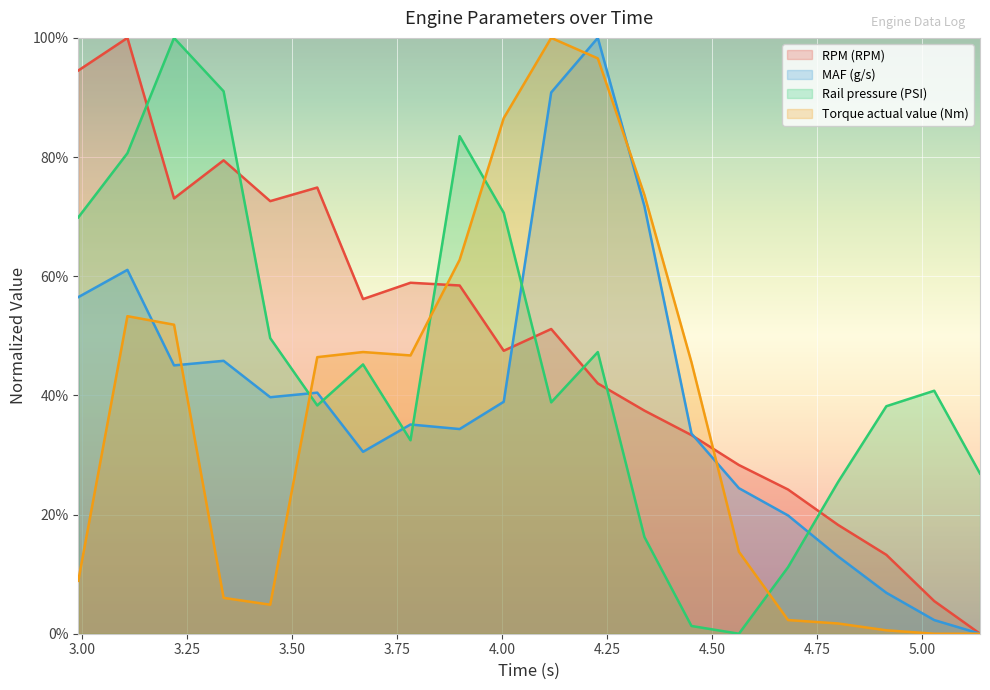

At how many categories does at least one series exceed 76?

8